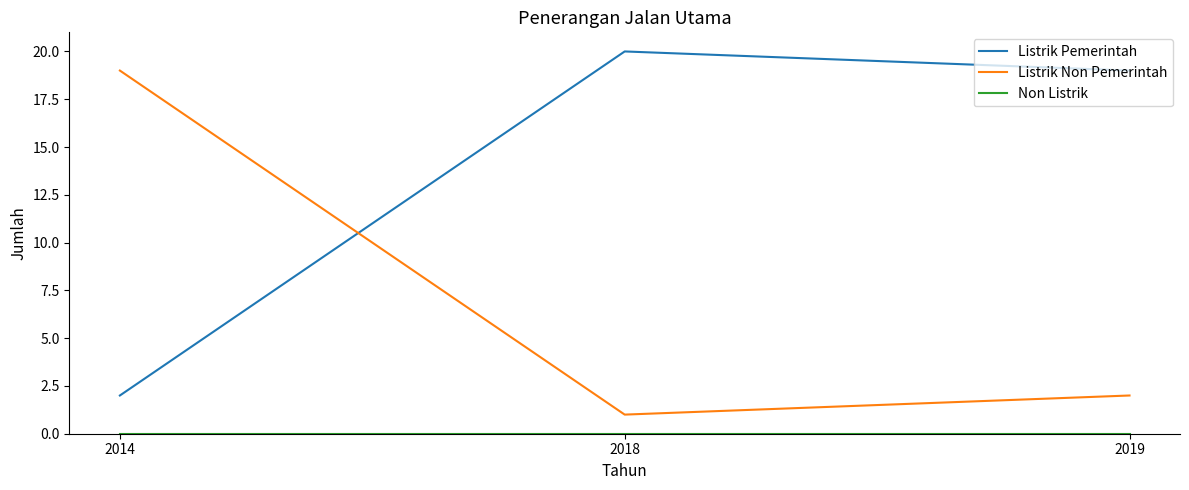

What is the difference between the maximum and minimum values in the Listrik Non Pemerintah series?

18